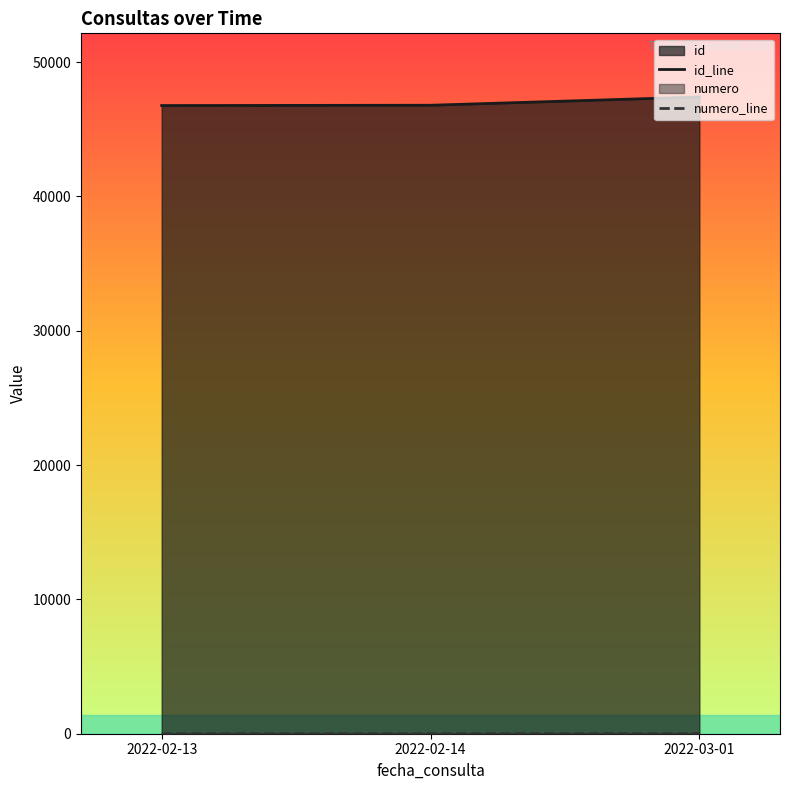

What is the sum of the id_line values at 2022-02-14 and 2022-02-13?

93540